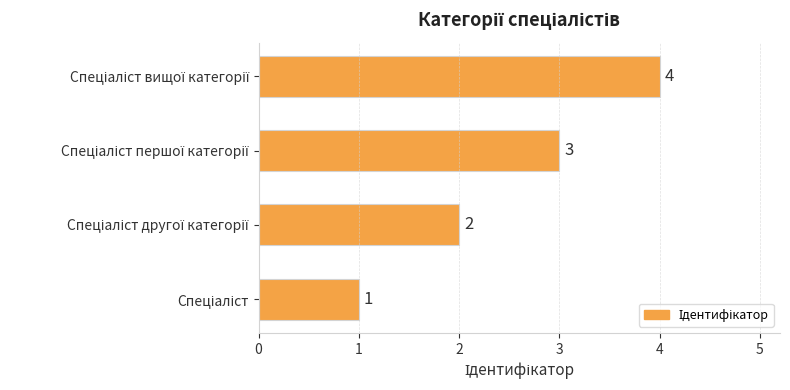

What is the sum of all values?

10